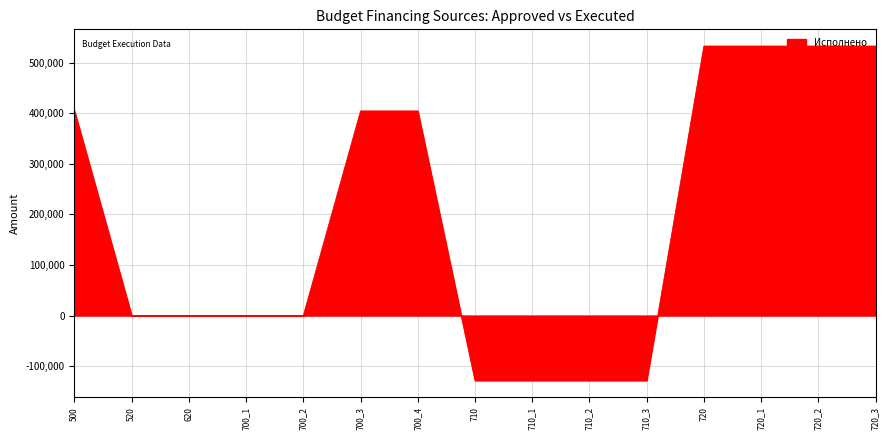

What is the sum of the values at 710_3 and 710_1?

-256705.7